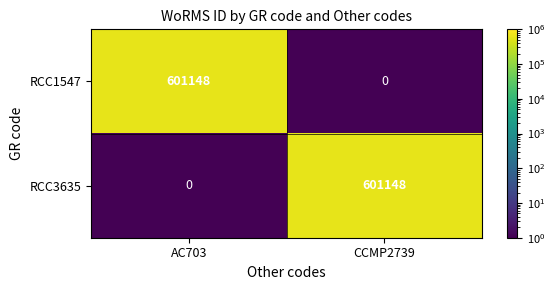

What is the difference between the highest and lowest values at CCMP2739?

601148